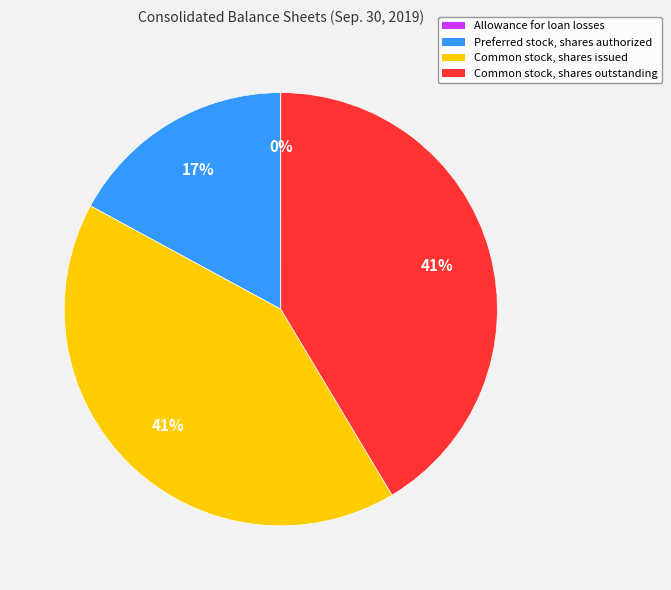

Is it true that Common stock, shares outstanding is 48% of the pie?

False